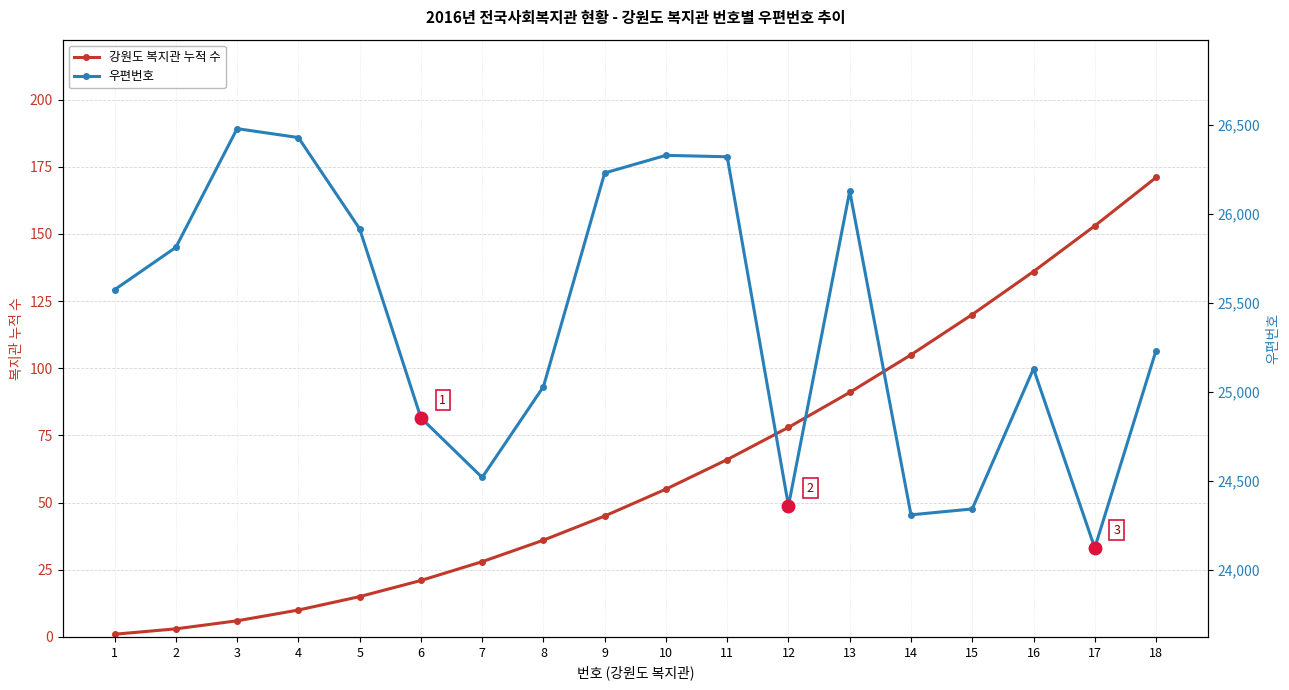

Which series has the largest range (max minus min)?

우편번호